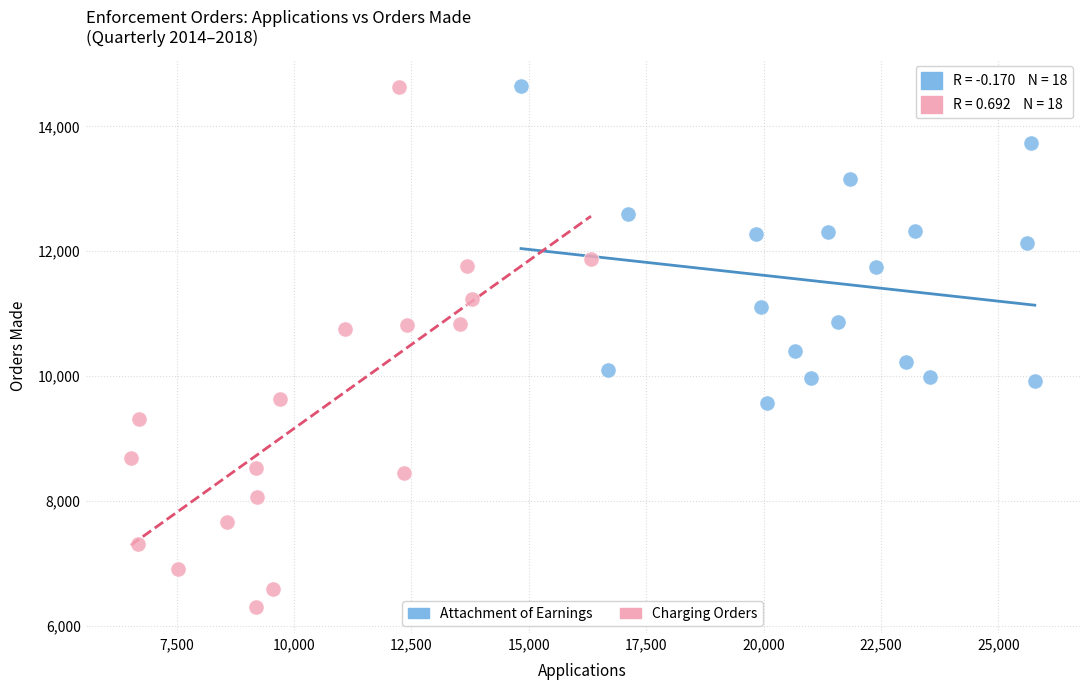

Which series has the largest Y range (max minus min)?

Charging Orders